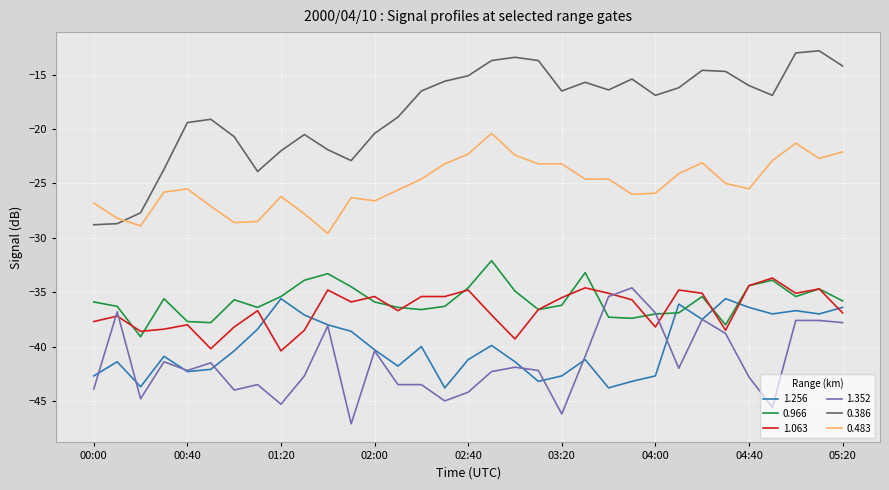

True or false: 0.386 and 0.966 intersect in this chart.

False